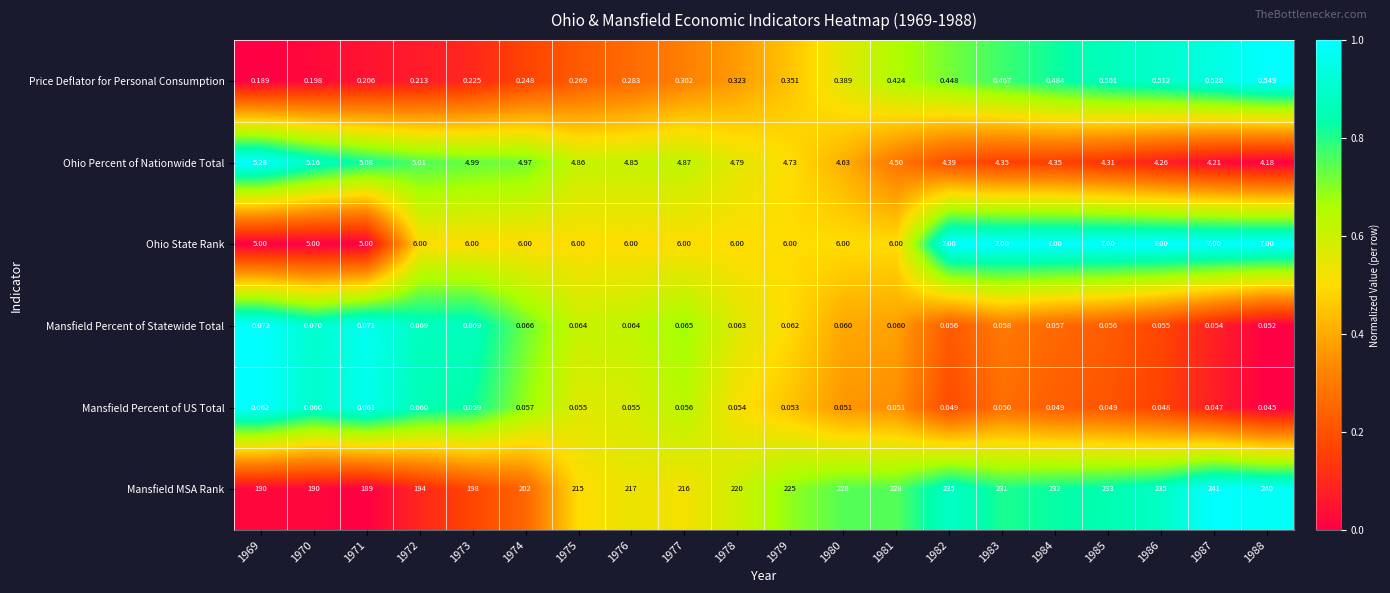

Rank the series at 1980 from lowest to highest value.

Mansfield Percent of US Total, Mansfield Percent of Statewide Total, Price Deflator for Personal Consumption, Ohio Percent of Nationwide Total, Ohio State Rank, Mansfield MSA Rank